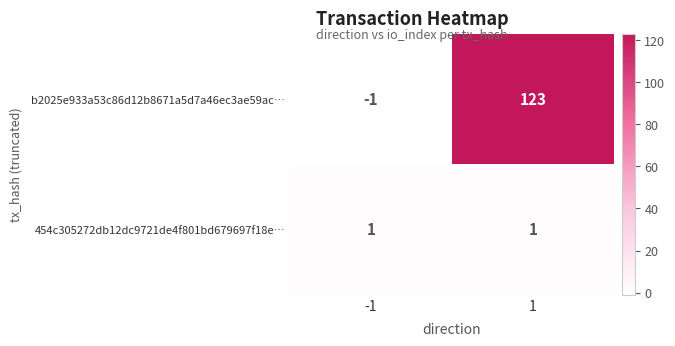

What is the maximum value shown in the chart?

123